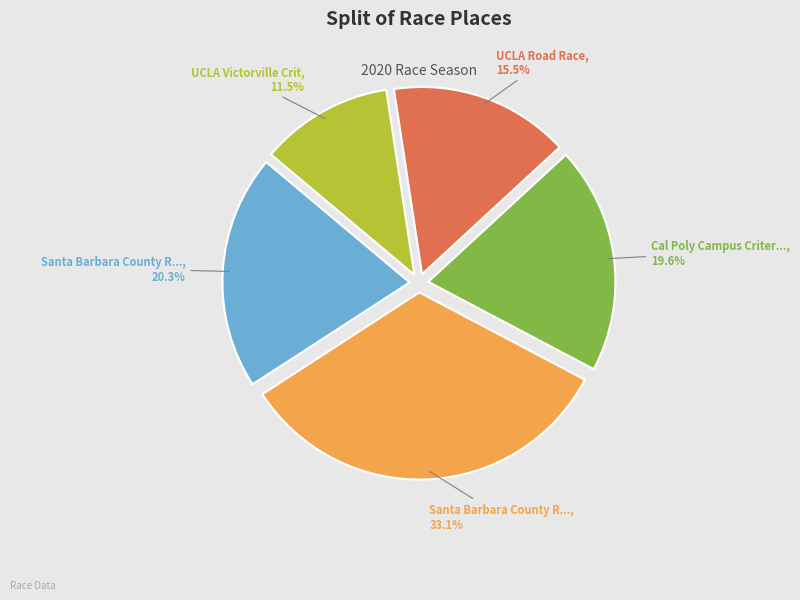

Is there any slice that represents more than half of the pie?

No